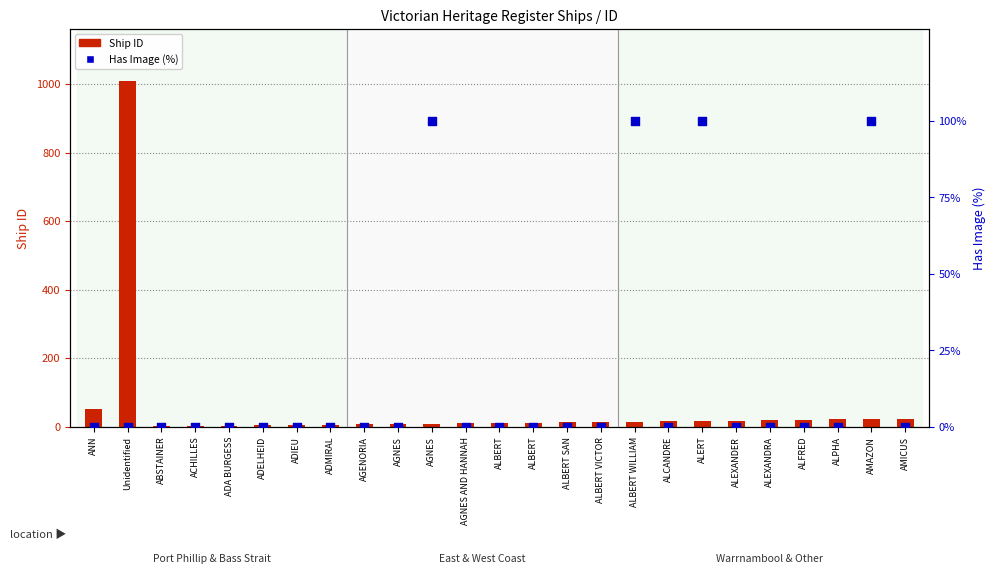

Which series has the largest total across all categories?

Ship ID